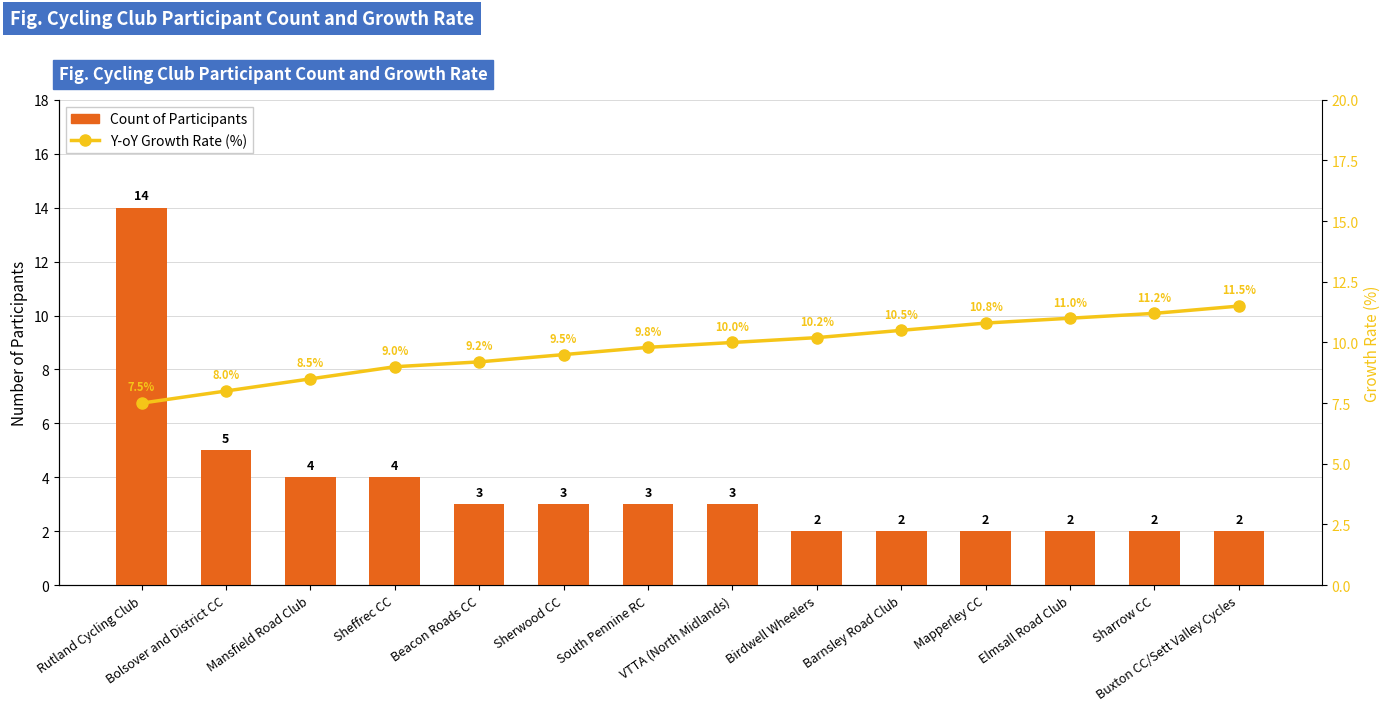

The Count of Participants series shows 3.0 at South Pennine RC. True or false?

True